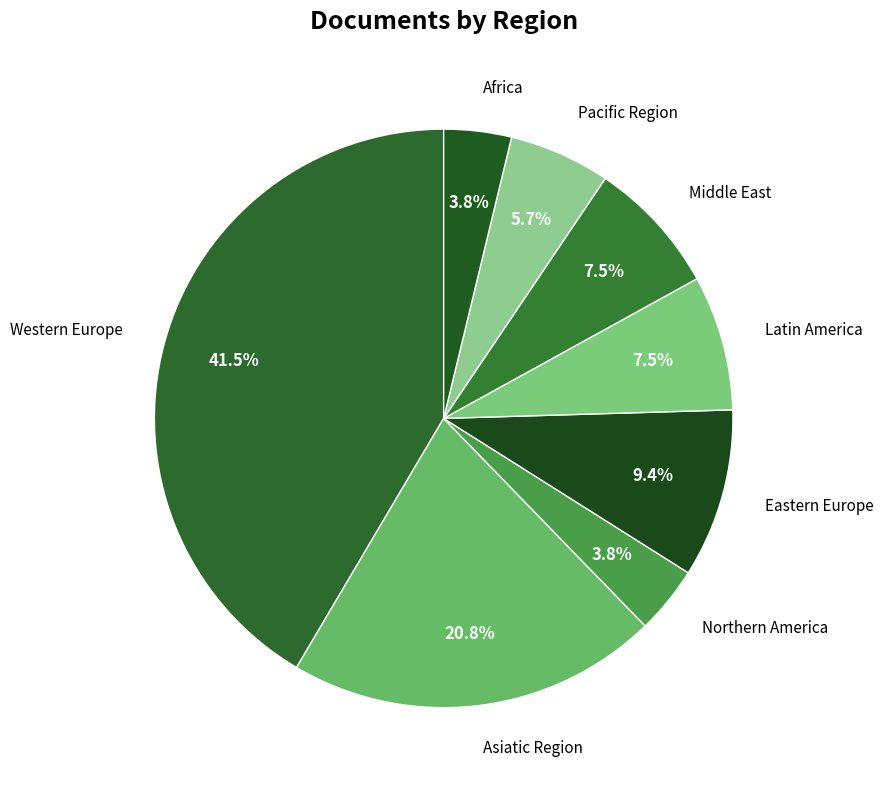

Count the number of slices in the pie.

8